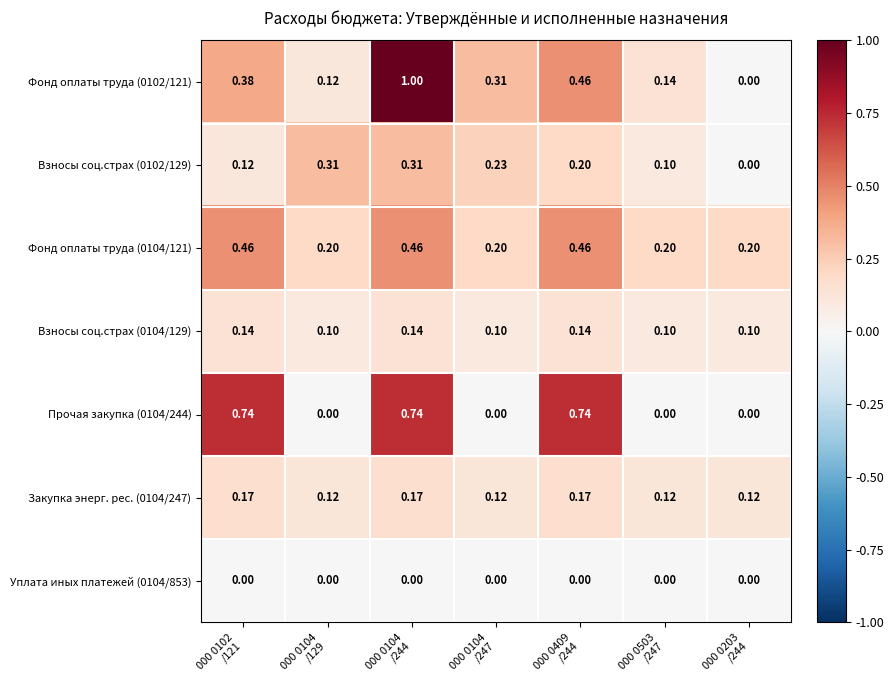

Reading left to right, list all the values displayed in this chart.

Фонд оплаты труда (0102/121): 000 0102
/121=0.4	000 0104
/129=0.1	000 0104
/244=1.0	000 0104
/247=0.3	000 0409
/244=0.5	000 0503
/247=0.1	000 0203
/244=0.0
Взносы соц.страх (0102/129): 000 0102
/121=0.1	000 0104
/129=0.3	000 0104
/244=0.3	000 0104
/247=0.2	000 0409
/244=0.2	000 0503
/247=0.1	000 0203
/244=0.0
Фонд оплаты труда (0104/121): 000 0102
/121=0.5	000 0104
/129=0.2	000 0104
/244=0.5	000 0104
/247=0.2	000 0409
/244=0.5	000 0503
/247=0.2	000 0203
/244=0.2
Взносы соц.страх (0104/129): 000 0102
/121=0.1	000 0104
/129=0.1	000 0104
/244=0.1	000 0104
/247=0.1	000 0409
/244=0.1	000 0503
/247=0.1	000 0203
/244=0.1
Прочая закупка (0104/244): 000 0102
/121=0.7	000 0104
/129=0.0	000 0104
/244=0.7	000 0104
/247=0.0	000 0409
/244=0.7	000 0503
/247=0.0	000 0203
/244=0.0
Закупка энерг. рес. (0104/247): 000 0102
/121=0.2	000 0104
/129=0.1	000 0104
/244=0.2	000 0104
/247=0.1	000 0409
/244=0.2	000 0503
/247=0.1	000 0203
/244=0.1
Уплата иных платежей (0104/853): 000 0102
/121=0.0	000 0104
/129=0.0	000 0104
/244=0.0	000 0104
/247=0.0	000 0409
/244=0.0	000 0503
/247=0.0	000 0203
/244=0.0